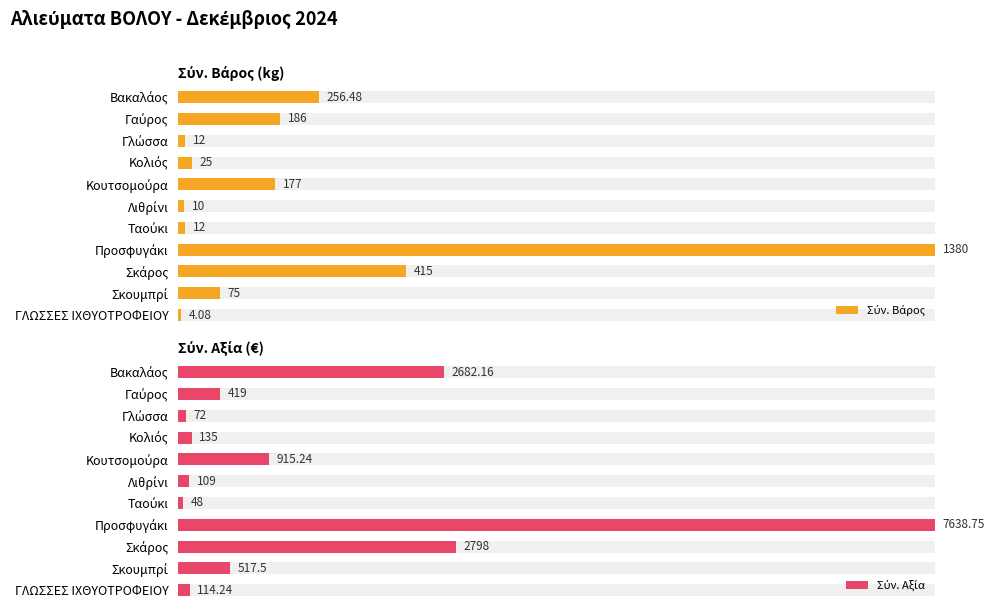

List the labels in order of Σύν. Βάρος value, largest first.

Προσφυγάκι, Σκάρος, Βακαλάος, Γαύρος, Κουτσομούρα, Σκουμπρί, Κολιός, Γλώσσα, Ταούκι, Λιθρίνι, ΓΛΩΣΣΕΣ ΙΧΘΥΟΤΡΟΦΕΙΟΥ